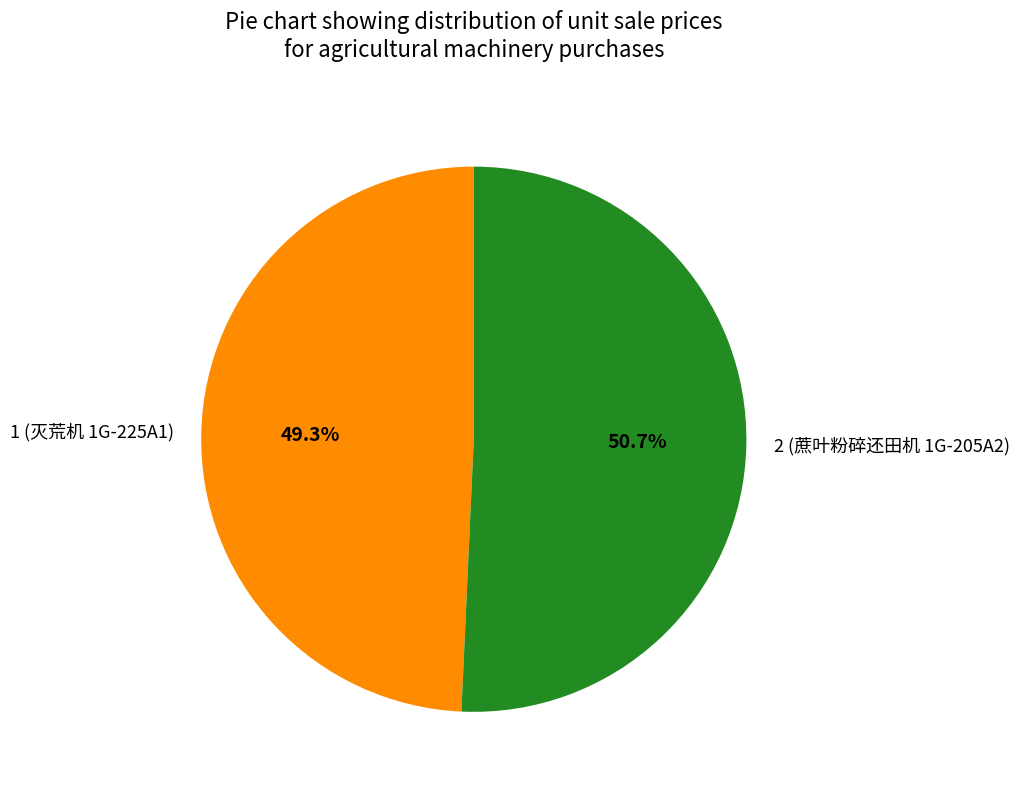

Rank the categories by value from highest to lowest.

2 (蔗叶粉碎还田机 1G-205A2), 1 (灭荒机 1G-225A1)